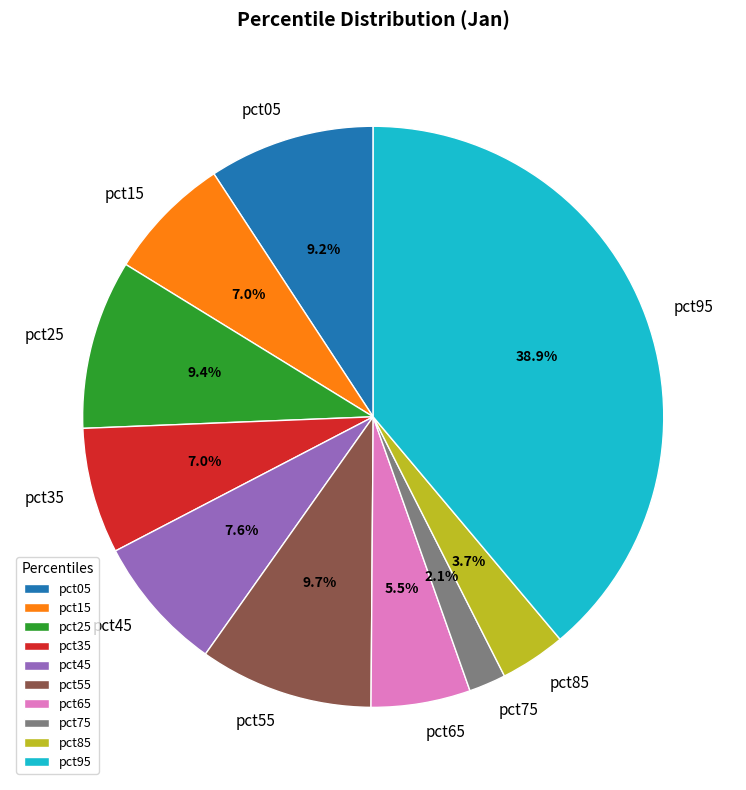

True or false: pct85 accounts for 4% of the total.

True